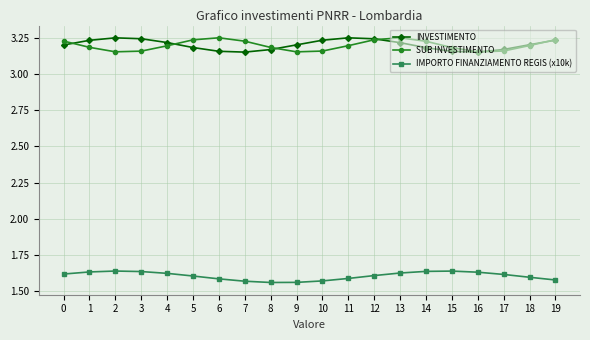

What is the total value across all series at 3?

8.0